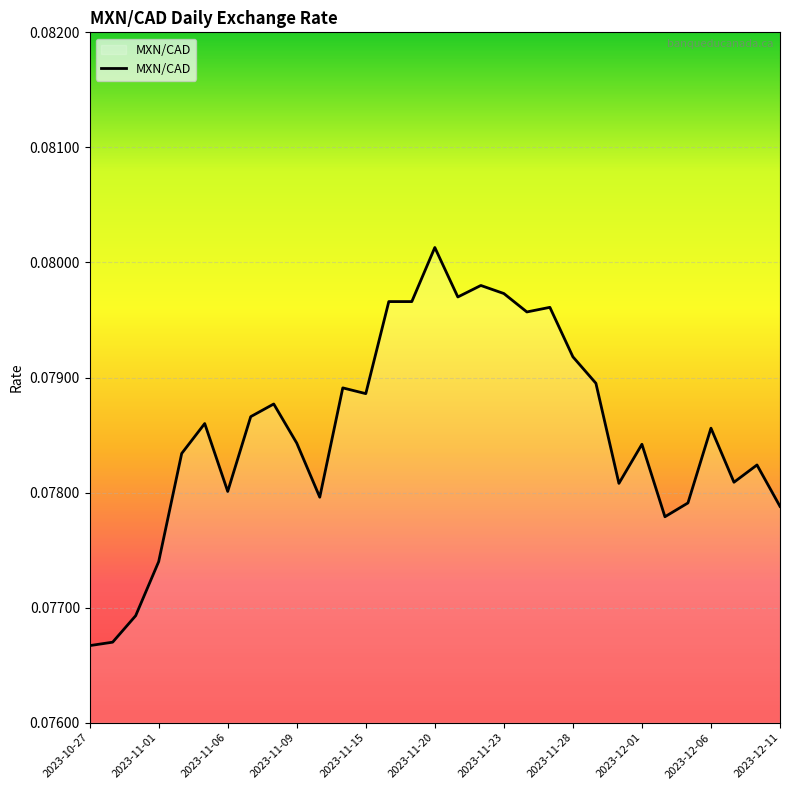

What is the label of the 9th point from the right?

2023-11-29